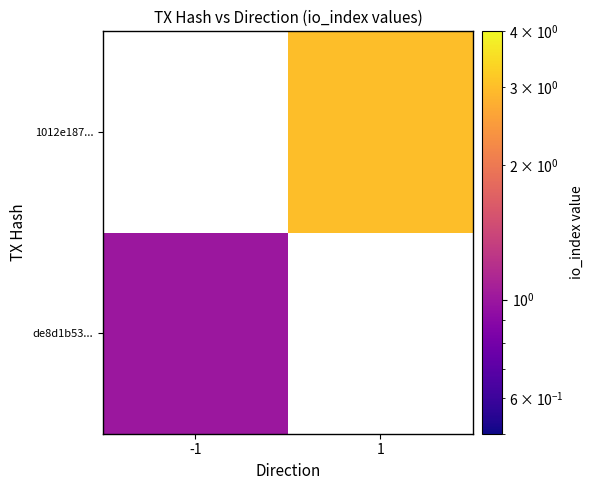

The value of de8d1b53... at -1 is 1.0. True or false?

True